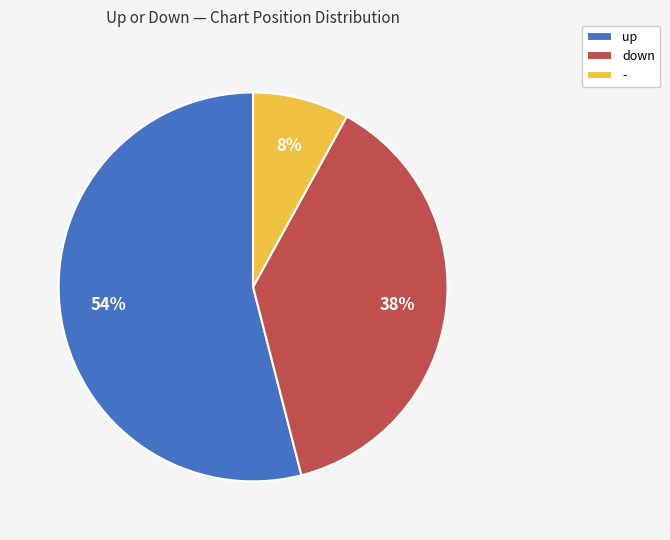

Does down represent more than half of the total?

No